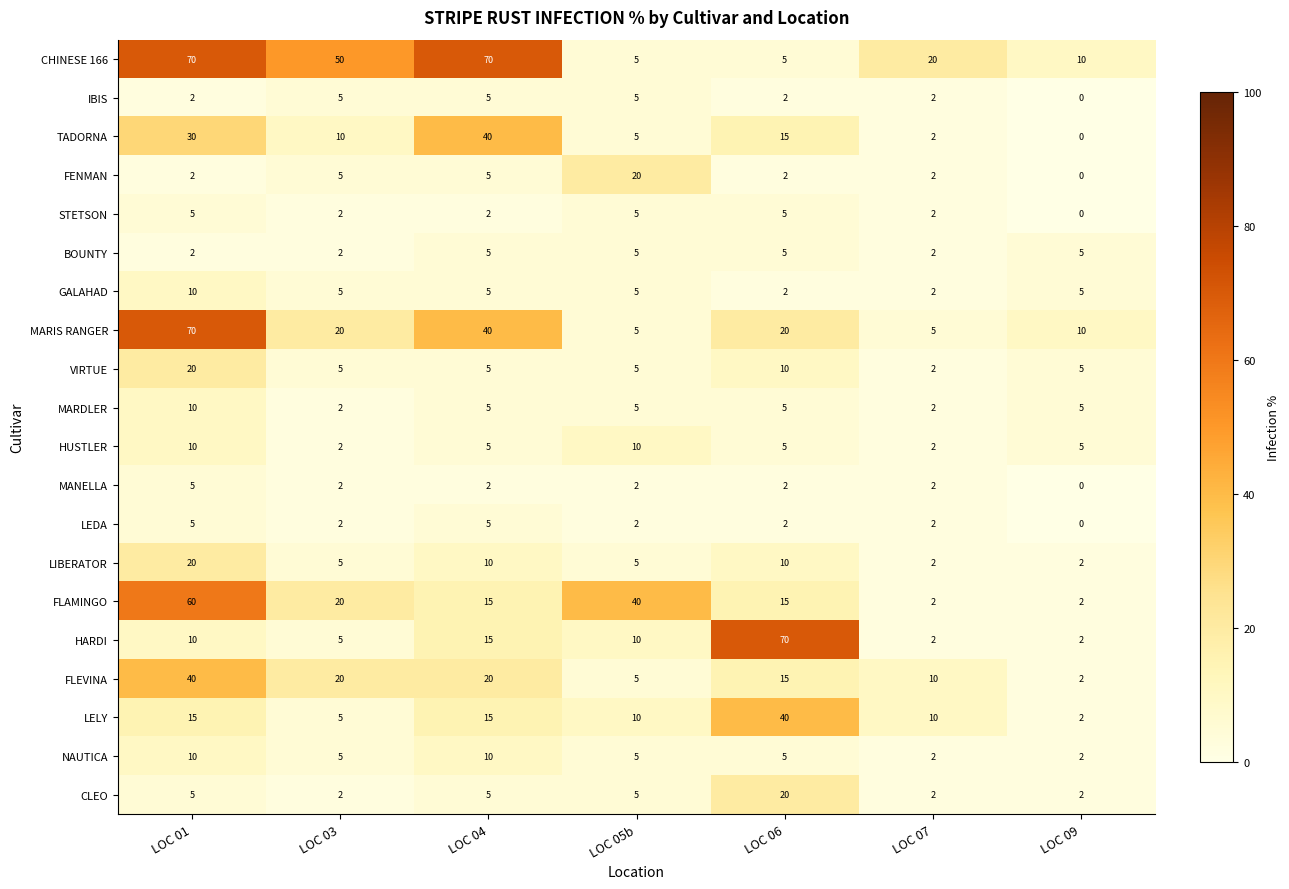

Count the number of data series in this chart.

20